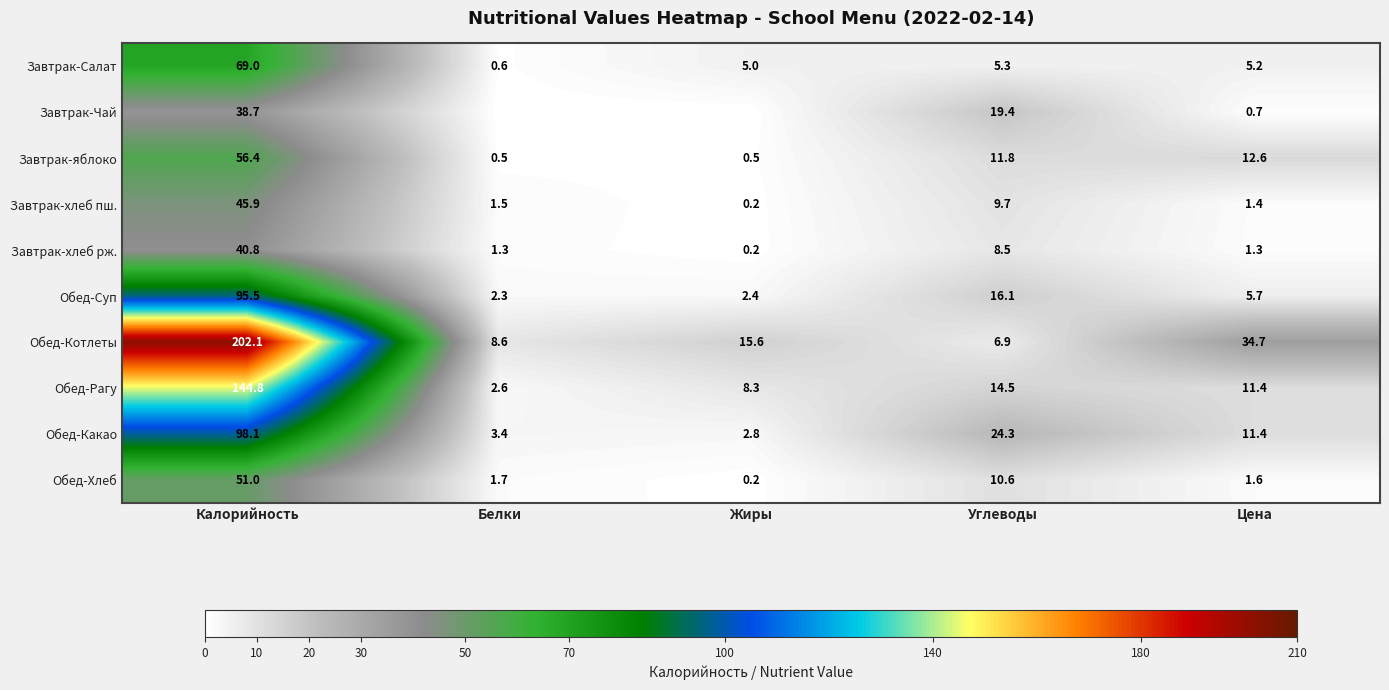

Between Белки and Жиры, which is larger?

Жиры